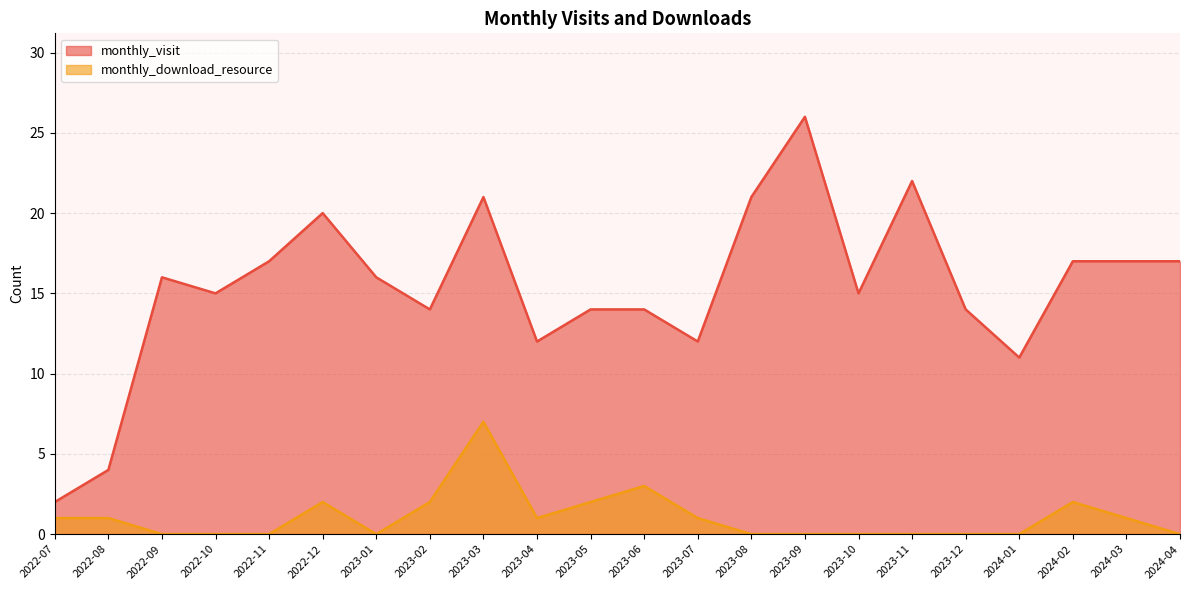

Reading left to right, transcribe all the data shown in this chart.

monthly_visit: 2022-07=2	2022-08=4	2022-09=16	2022-10=15	2022-11=17	2022-12=20	2023-01=16	2023-02=14	2023-03=21	2023-04=12	2023-05=14	2023-06=14	2023-07=12	2023-08=21	2023-09=26	2023-10=15	2023-11=22	2023-12=14	2024-01=11	2024-02=17	2024-03=17	2024-04=17
monthly_download_resource: 2022-07=1	2022-08=1	2022-09=0	2022-10=0	2022-11=0	2022-12=2	2023-01=0	2023-02=2	2023-03=7	2023-04=1	2023-05=2	2023-06=3	2023-07=1	2023-08=0	2023-09=0	2023-10=0	2023-11=0	2023-12=0	2024-01=0	2024-02=2	2024-03=1	2024-04=0